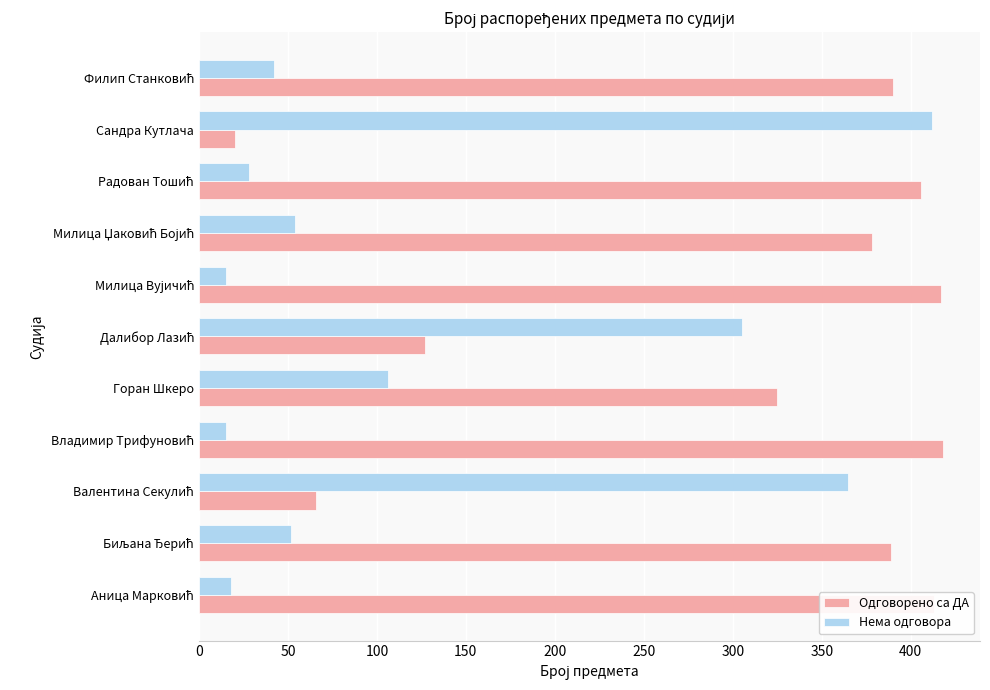

What is the difference between the maximum and minimum values in the Одговорено са ДА series?

398